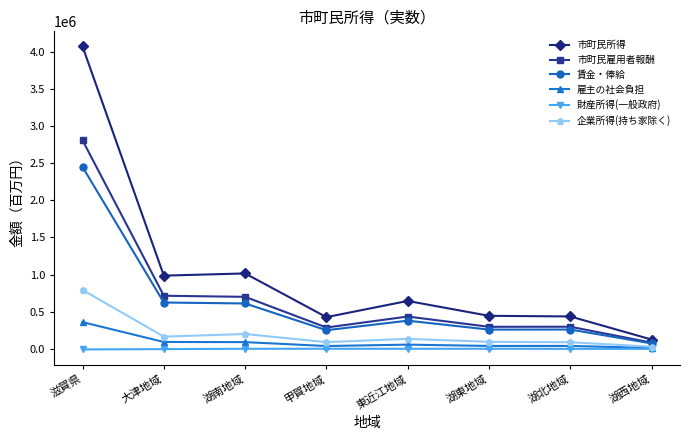

What are all the series names shown in the legend?

市町民所得, 市町民雇用者報酬, 賃金・俸給, 雇主の社会負担, 財産所得(一般政府), 企業所得(持ち家除く)